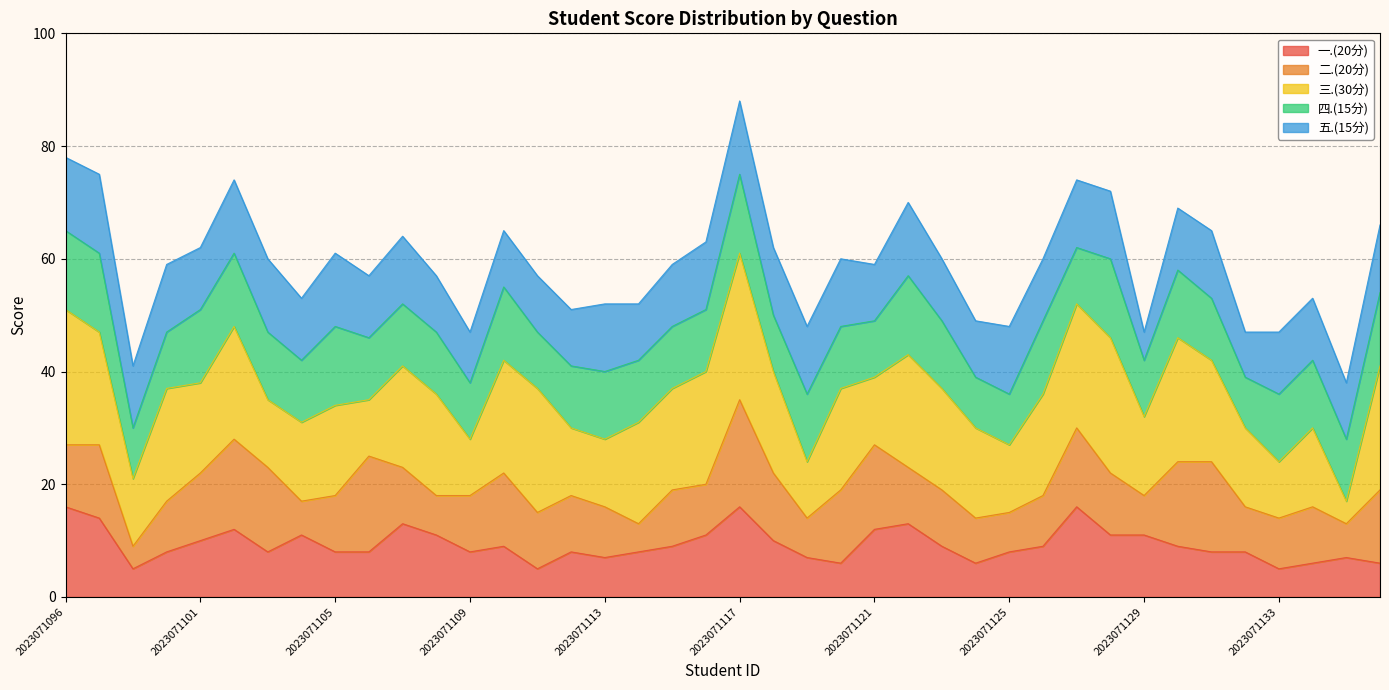

True or false: 三.(30分) and 四.(15分) intersect in this chart.

True